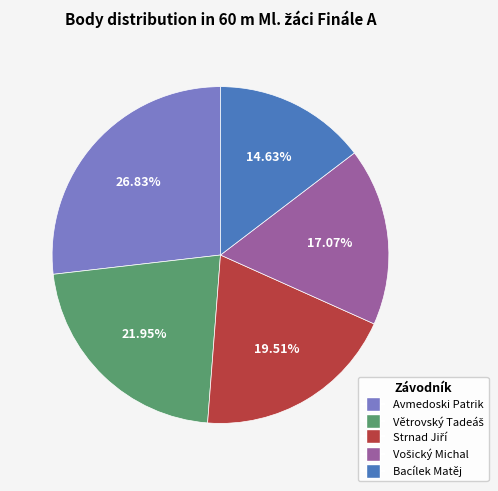

To the nearest percent, what is the combined percentage of Bacílek Matěj and Avmedoski Patrik?

41%